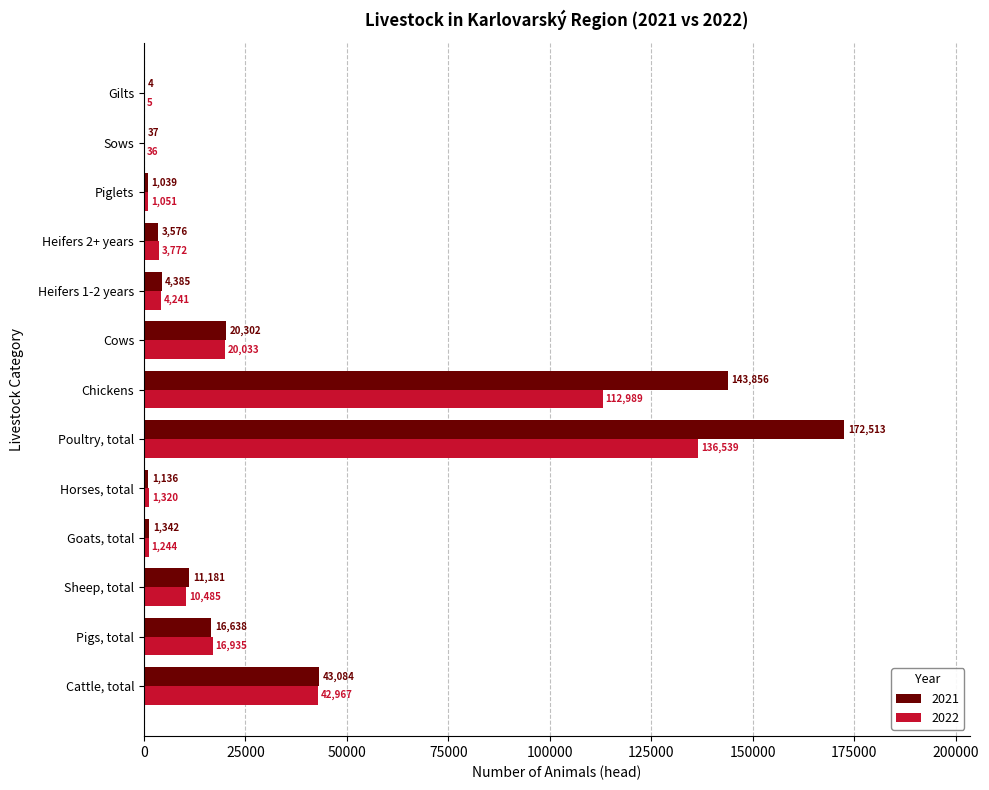

True or false: 2021 has a value of 1039 at Piglets.

True